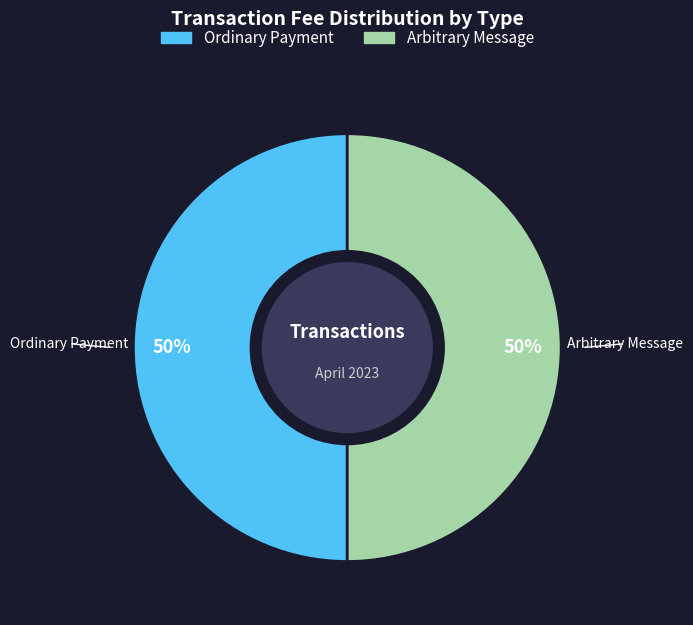

The Ordinary Payment slice represents 99% of the pie. True or false?

False